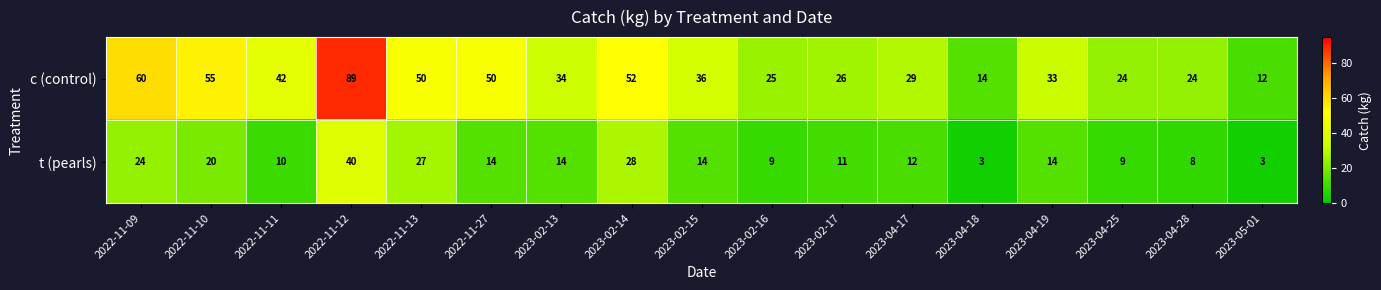

List the series in order of their overall mean, lowest first.

t (pearls), c (control)